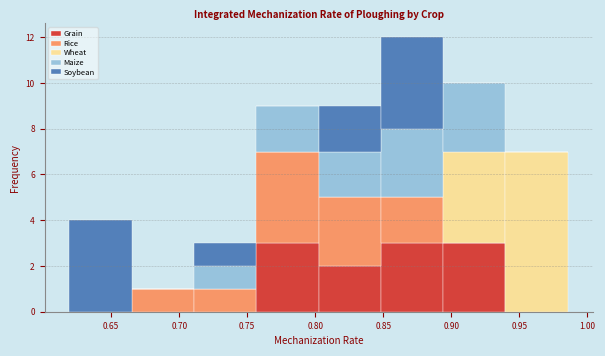

Reading left to right, transcribe this chart: for each stacked bar, give the range it covers on the x-axis and its total height. Neither the bar edges nor the heights are printed on the chart, so give them approximately, as read against the axes.

0.620 to 0.665: 4
0.665 to 0.710: 1
0.710 to 0.755: 3
0.755 to 0.800: 9
0.800 to 0.850: 9
0.850 to 0.895: 12
0.895 to 0.940: 10
0.940 to 0.985: 7